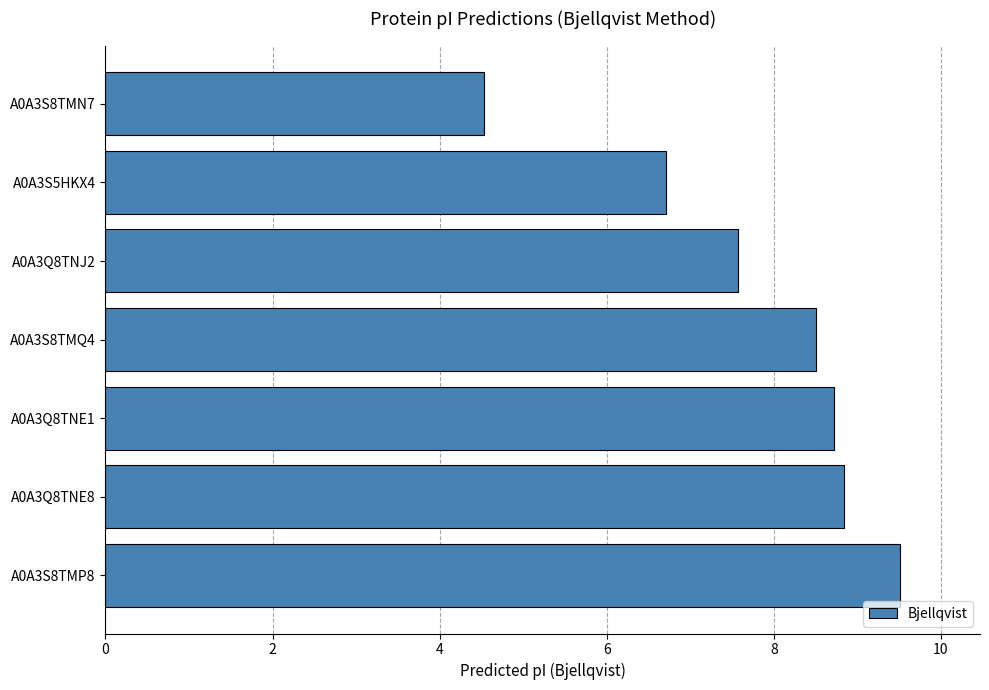

True or false: the data shows 2.2 at A0A3S8TMQ4.

False